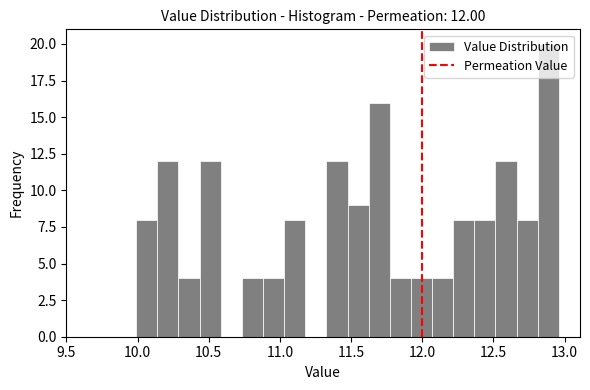

Around what value on the x-axis is the tallest bar? Give the approximate position of its centre, as read against the axis.

12.90